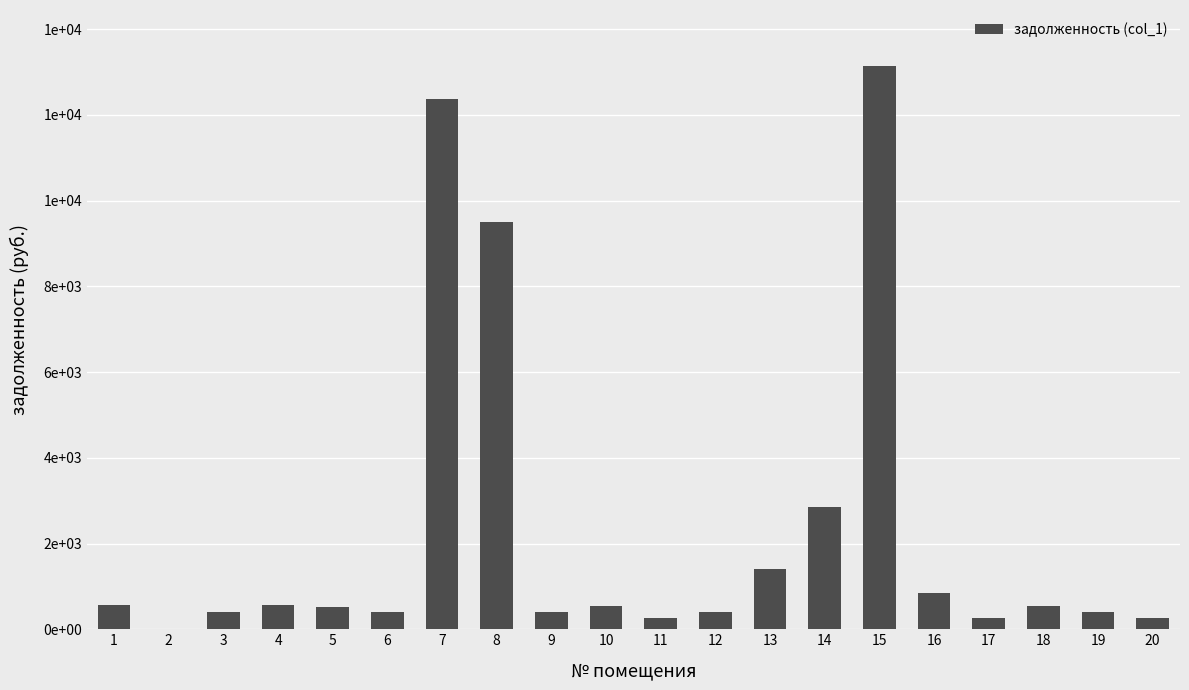

Are the bars horizontal?

No